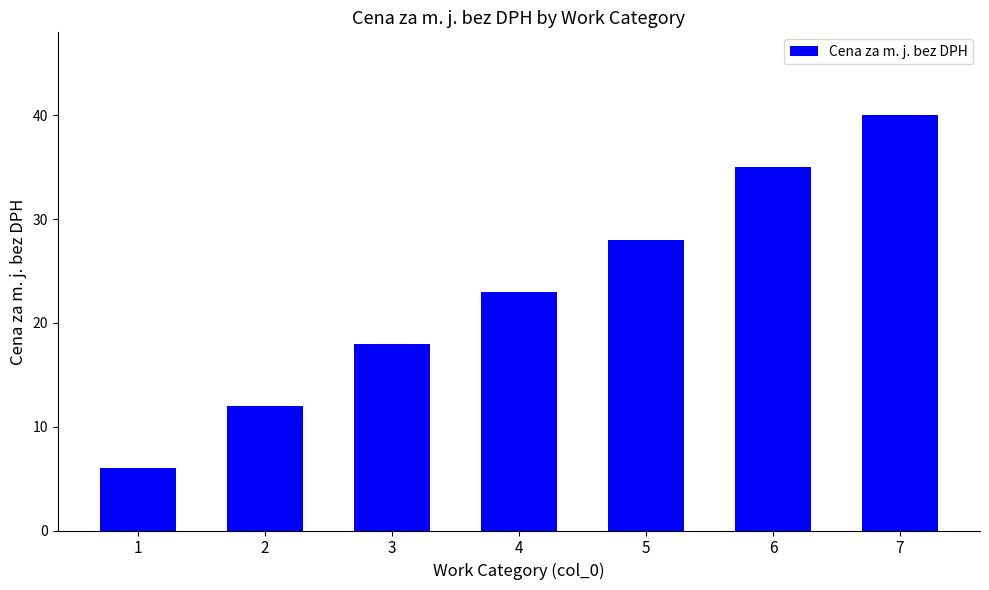

Which label corresponds to the smallest value in the chart?

1